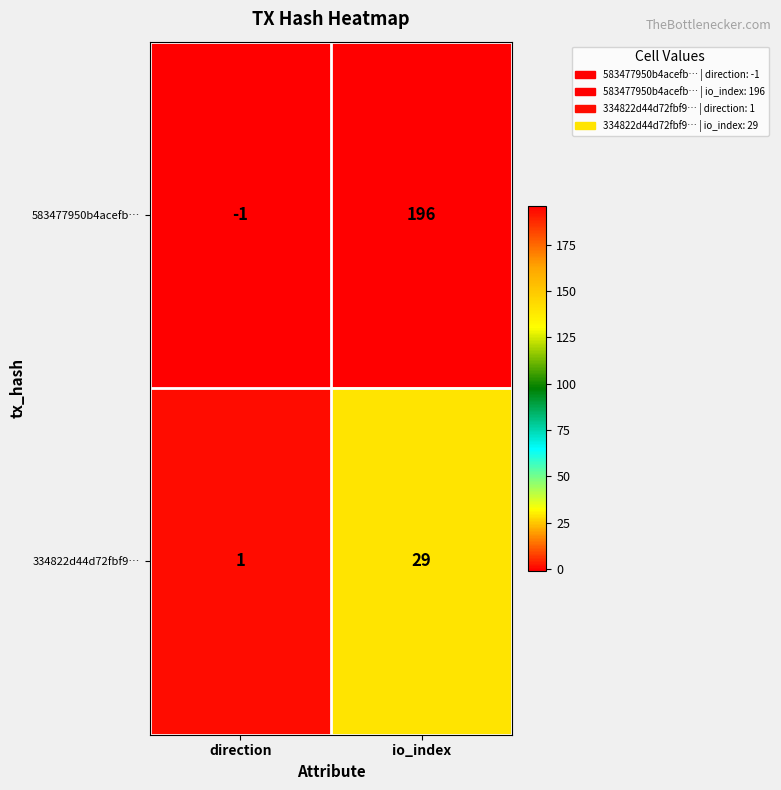

What is the greatest value displayed?

196